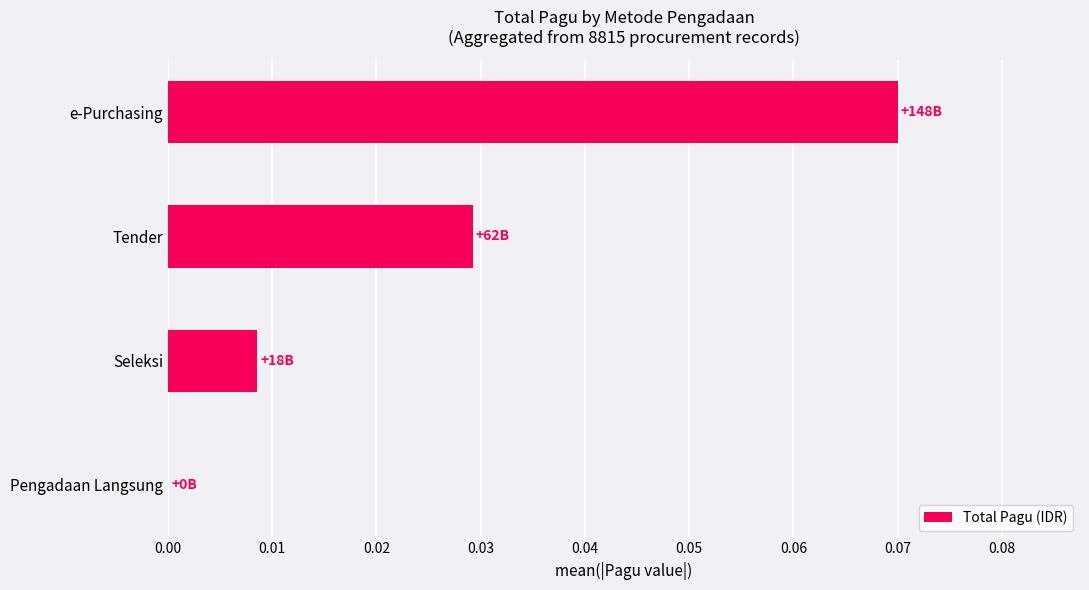

Are the bars horizontal?

Yes